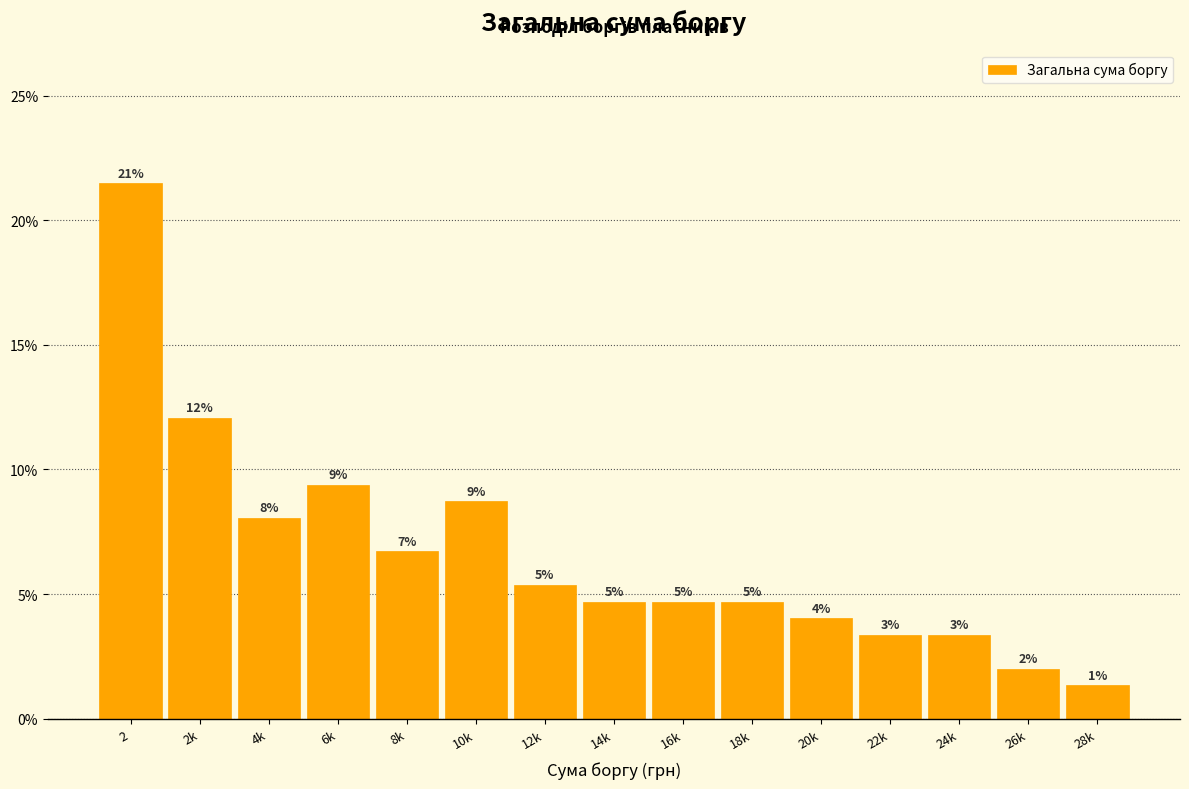

Are the bars horizontal?

No